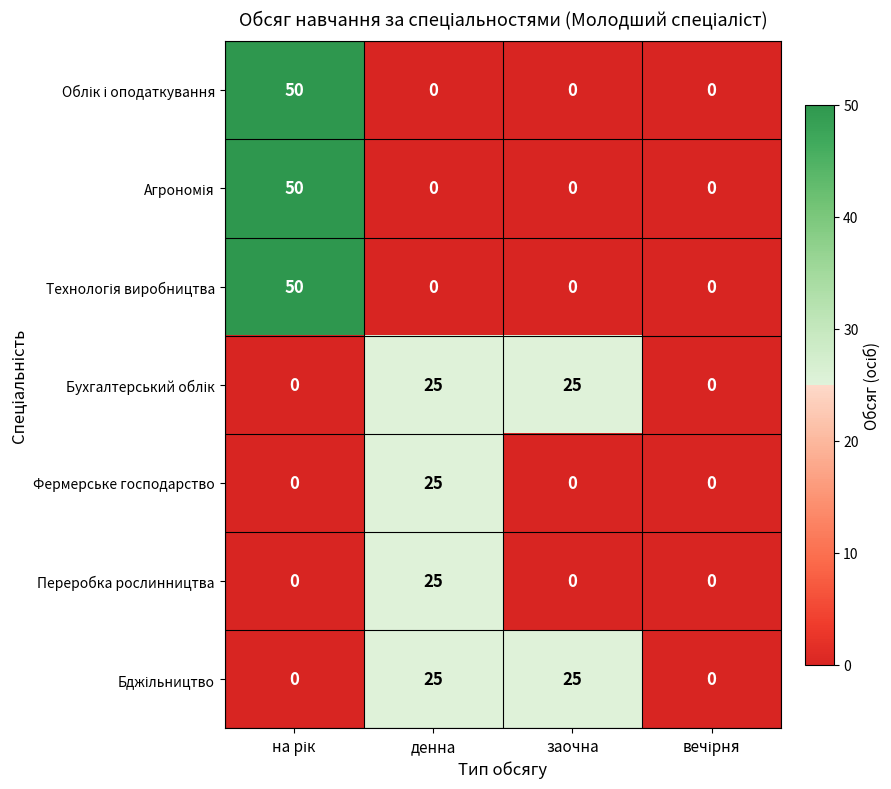

True or false: Переробка рослинництва has a value of -16 at заочна.

False